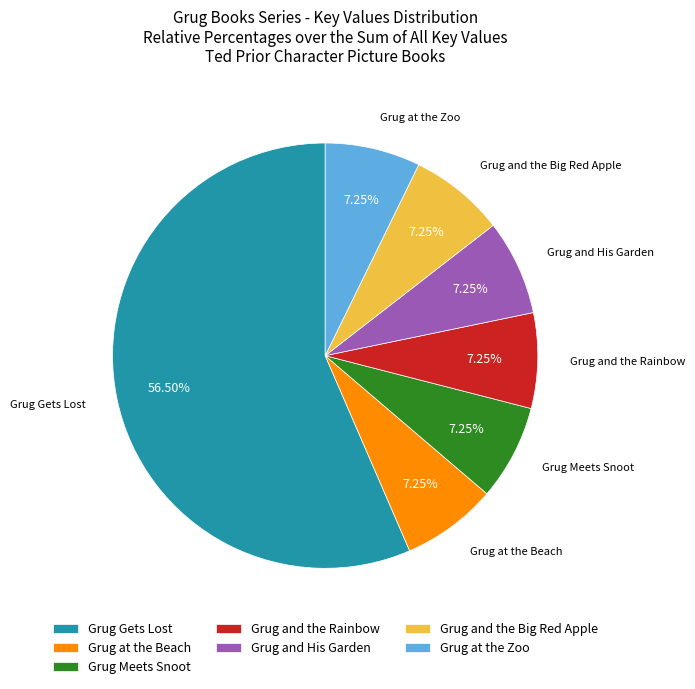

Which has a higher value, Grug Gets Lost or Grug and the Rainbow?

Grug Gets Lost